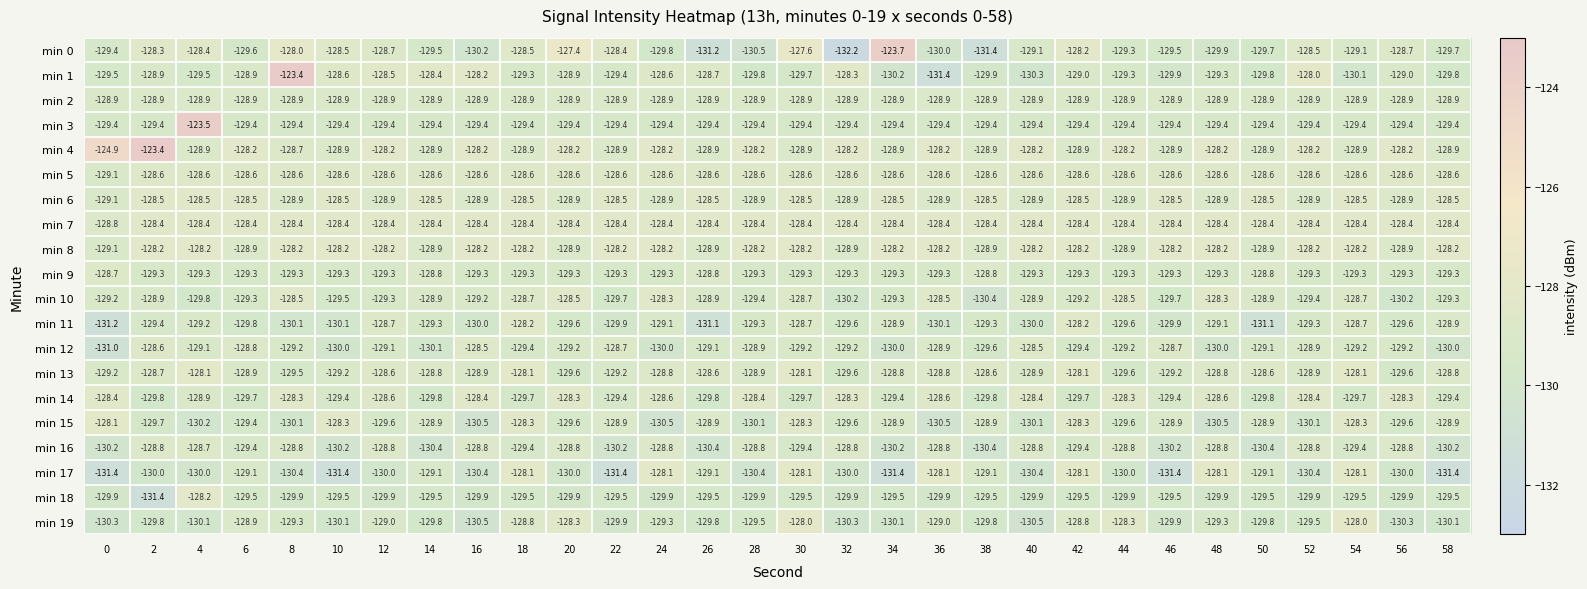

Which series changed the most between 32 and 44?

min 0